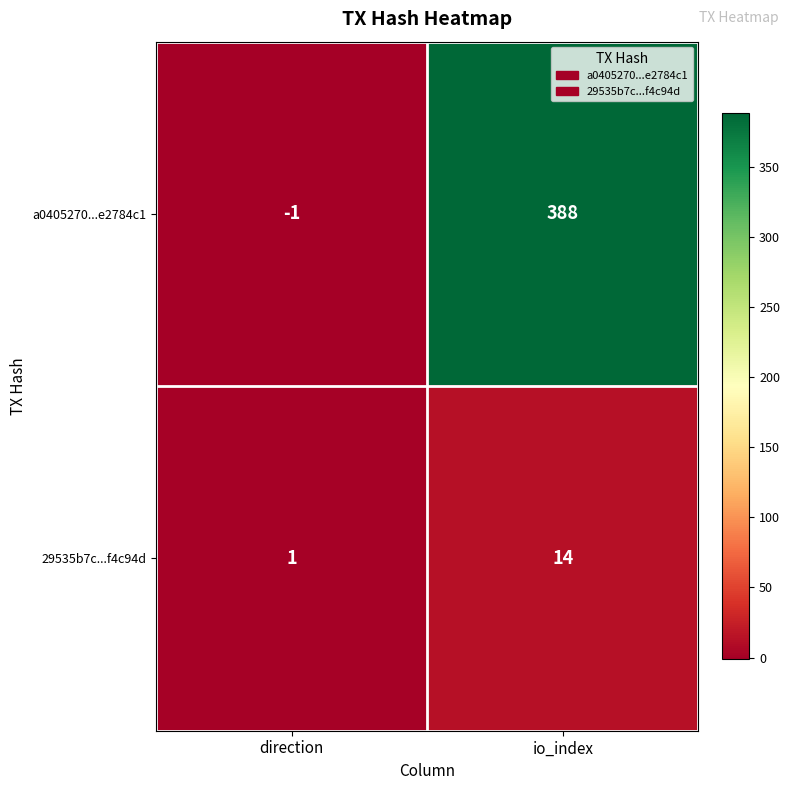

List the series in order of their peak value, highest first.

a0405270...e2784c1, 29535b7c...f4c94d